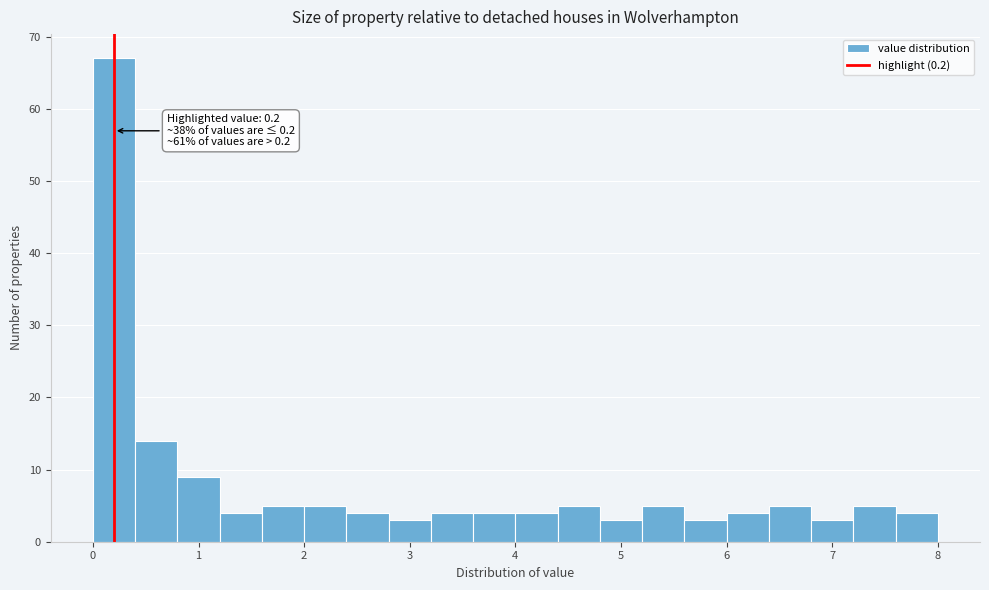

Over which range of the x-axis is the bar tallest?

0.0 to 0.4